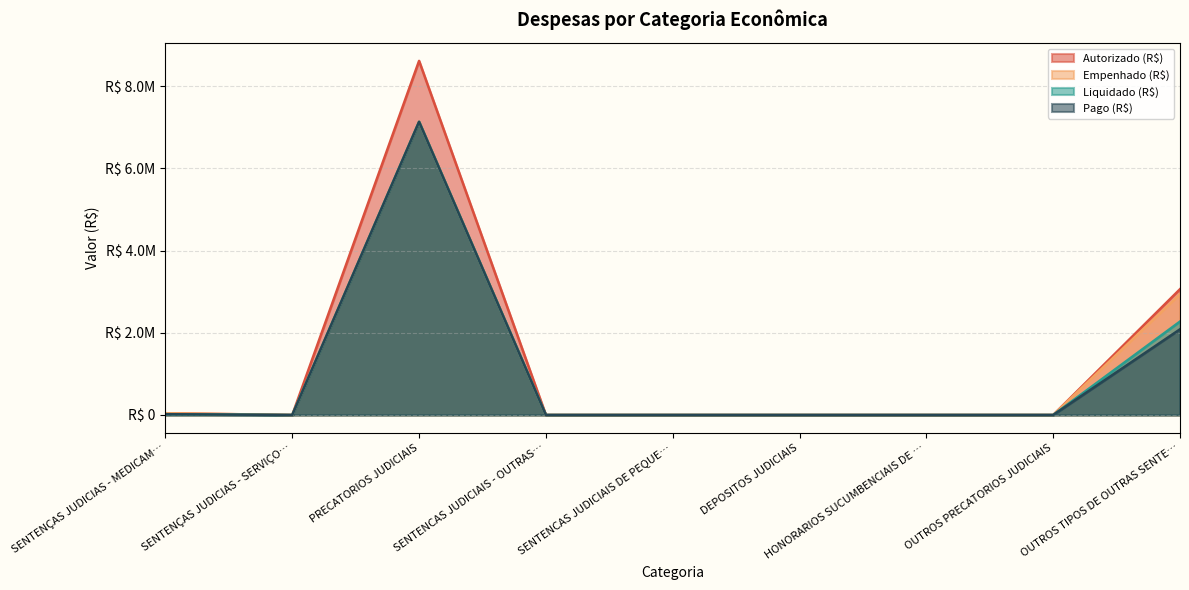

List the labels in order of Autorizado (R$) value, largest first.

PRECATORIOS JUDICIAIS, OUTROS TIPOS DE OUTRAS SENTE…, SENTENÇAS JUDICIAS - MEDICAM…, SENTENÇAS JUDICIAS - SERVIÇO…, SENTENCAS JUDICIAIS - OUTRAS…, SENTENCAS JUDICIAIS DE PEQUE…, DEPOSITOS JUDICIAIS, HONORARIOS SUCUMBENCIAIS DE …, OUTROS PRECATORIOS JUDICIAIS